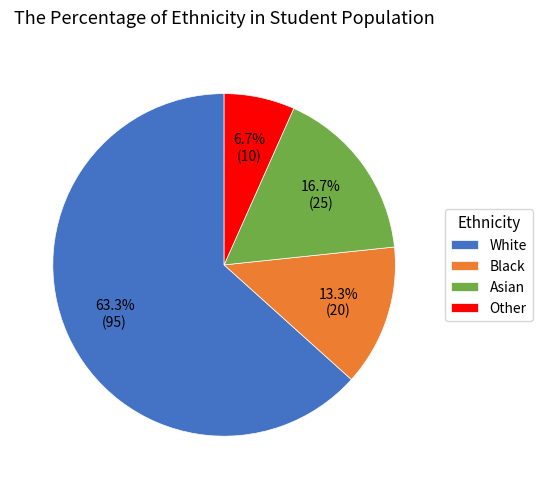

How many slices are in this pie chart?

4